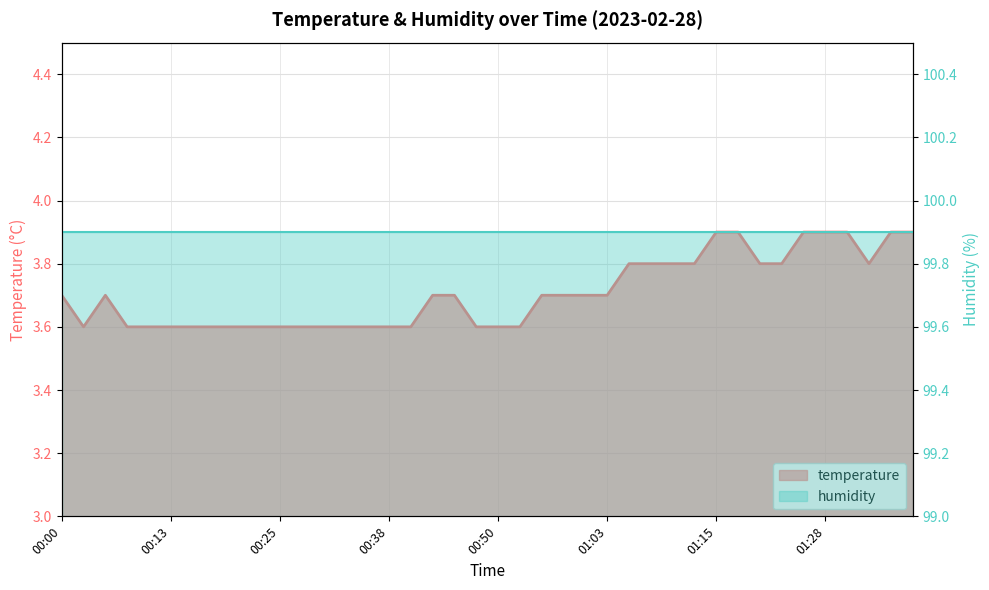

Approximately how many times larger is the value at 01:00 compared to 00:00?

1.0